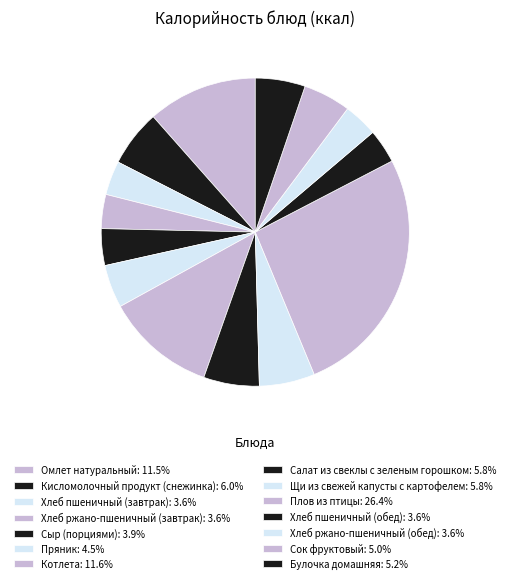

To the nearest percent, what portion does Щи из свежей капусты с картофелем represent?

6%